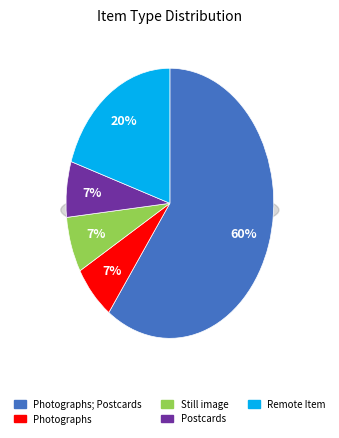

What percentage is NOT represented by Still image?

93.3%